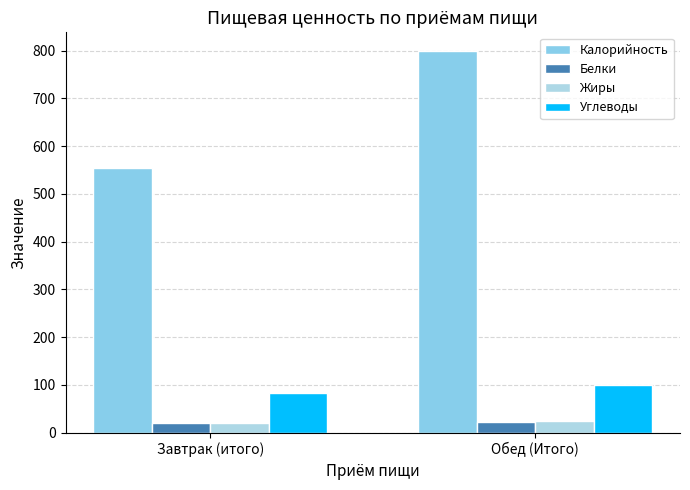

What is the label of the 2nd bar from the left?

Обед (Итого)